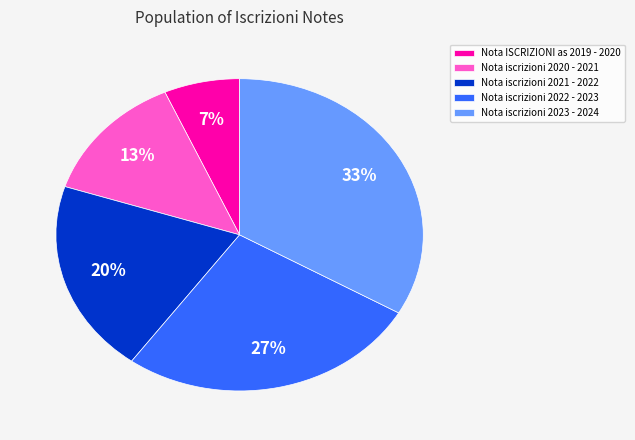

How many slices are in this pie chart?

5